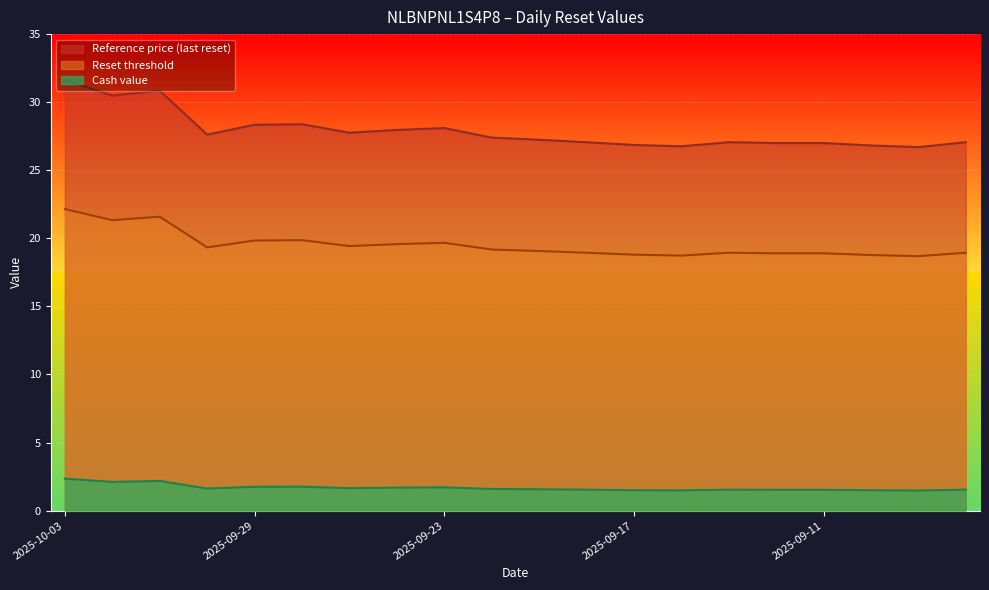

Which series has the largest total across all categories?

Reference price (last reset)